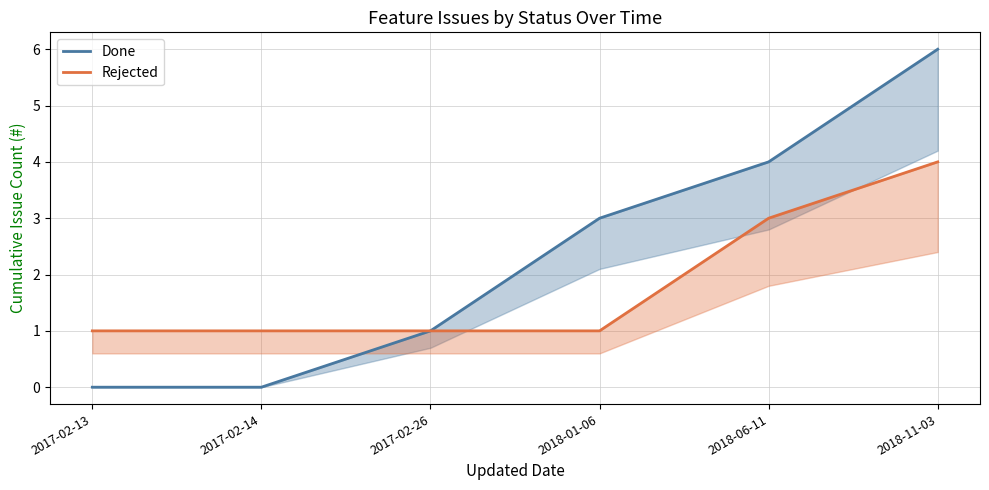

Where does the Done series first go above 3?

2018-06-11